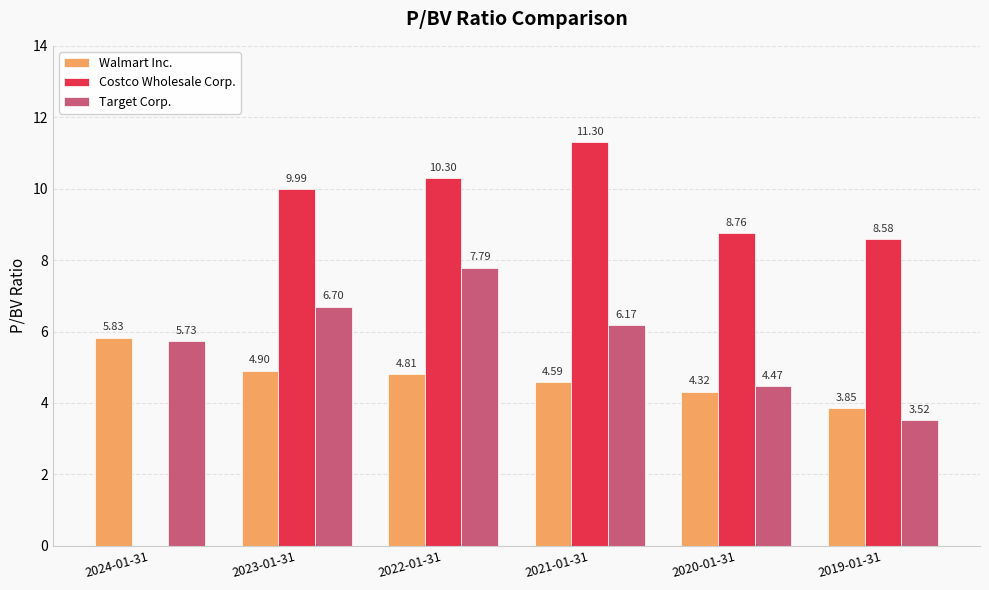

Which series has the largest total across all categories?

Costco Wholesale Corp.